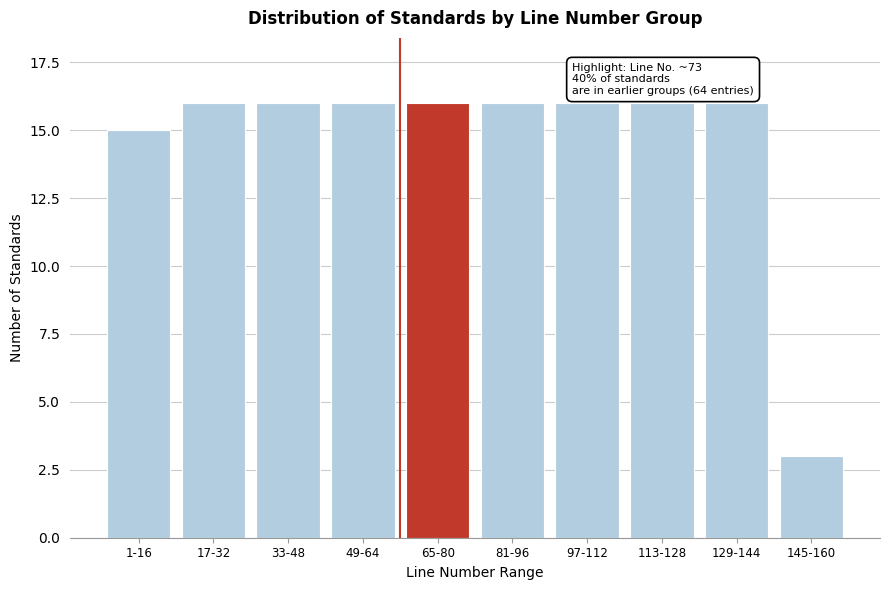

Reading left to right, what are all the values shown in this chart?

1-16=15	17-32=16	33-48=16	49-64=16	65-80=16	81-96=16	97-112=16	113-128=16	129-144=16	145-160=3